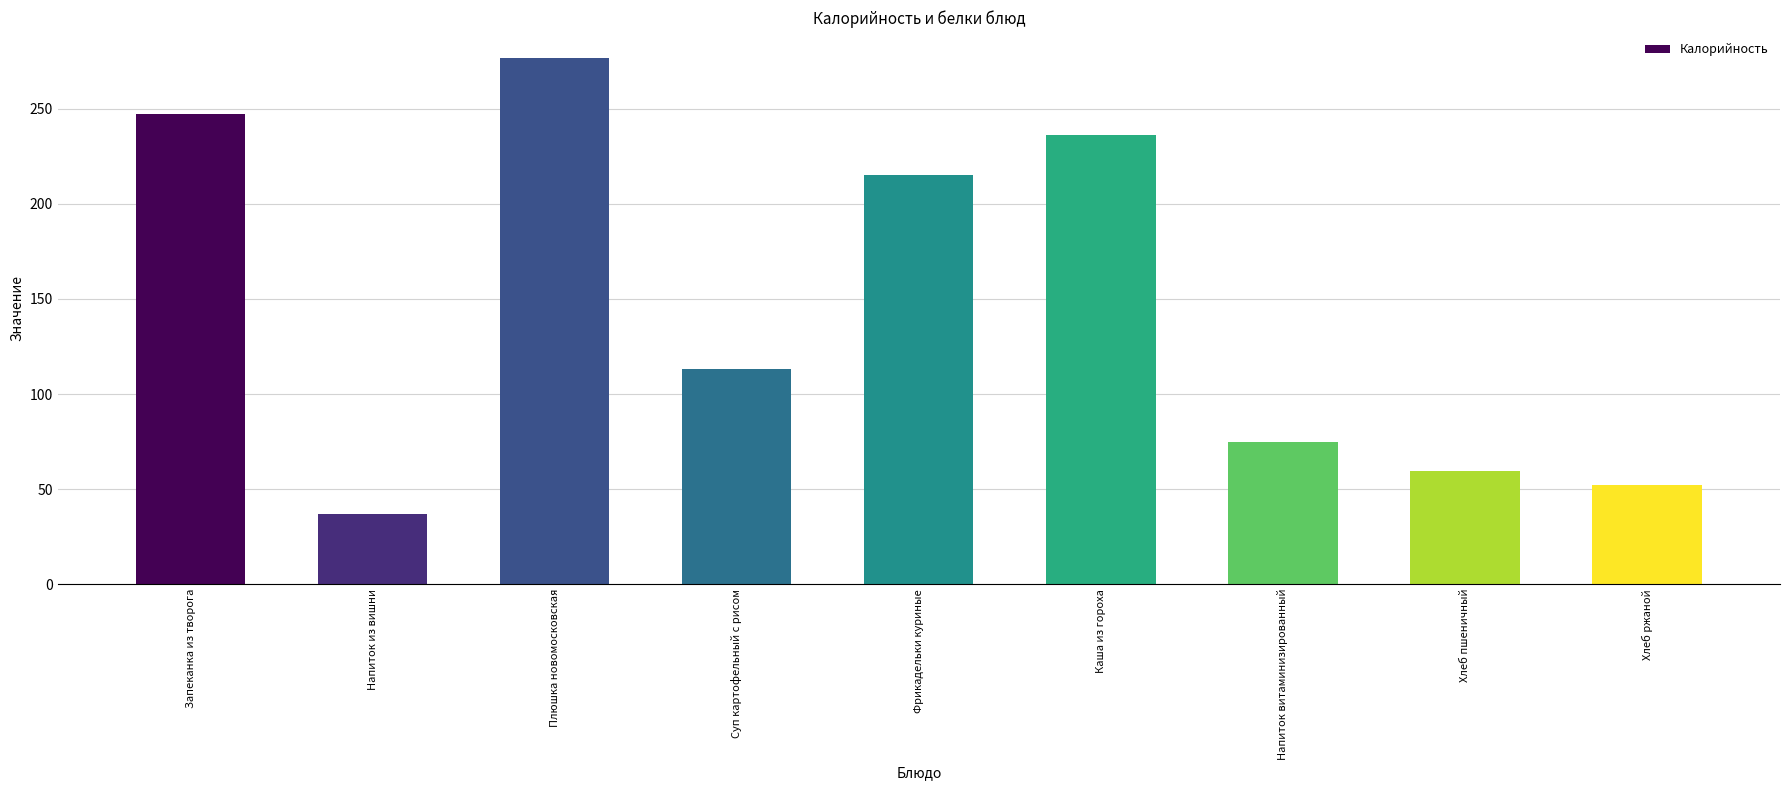

What is the difference between the second highest and minimum values?

210.5